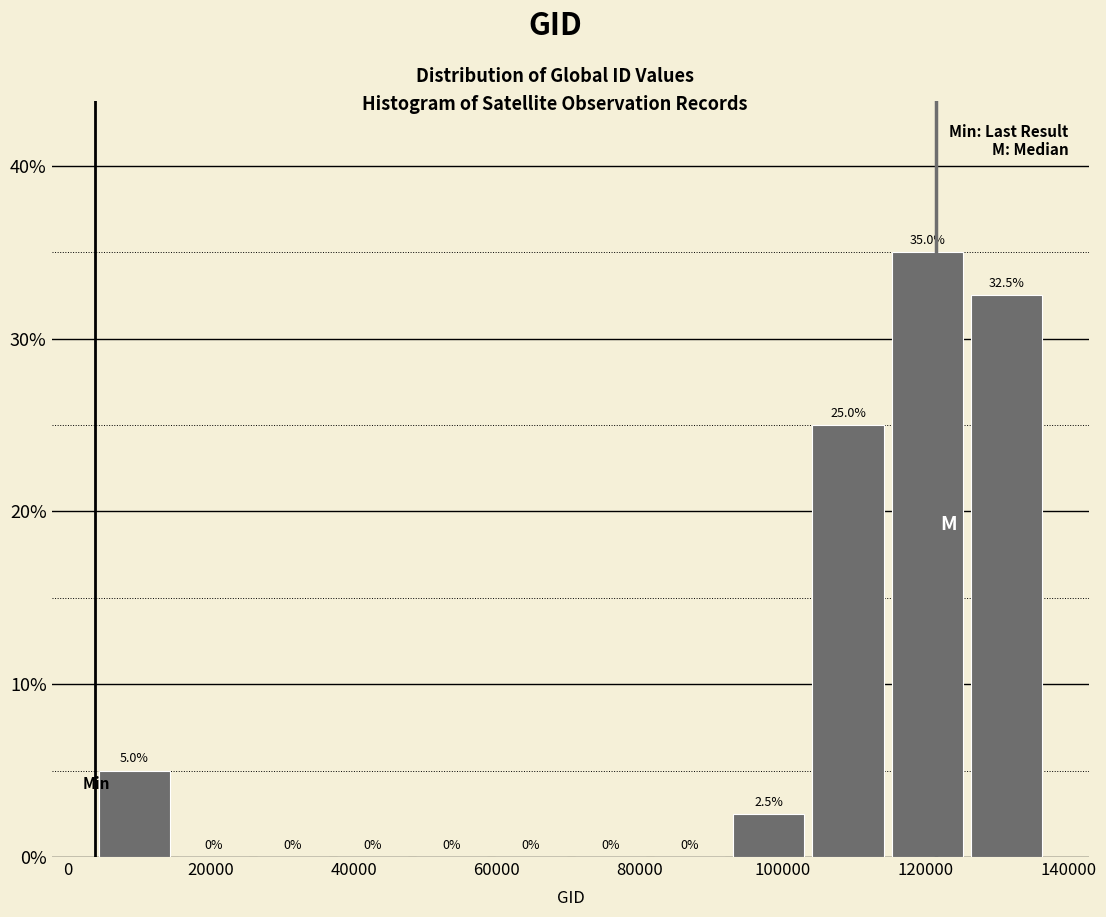

Reading left to right, transcribe this chart: for each bar, give the range it covers on the x-axis and its height. The bar edges are not printed on the chart, so give them approximately, as read against the axis.

4000 to 14000: 5.0
14000 to 26000: 0.0
26000 to 38000: 0.0
38000 to 48000: 0.0
48000 to 60000: 0.0
60000 to 70000: 0.0
70000 to 82000: 0.0
82000 to 92000: 0.0
92000 to 104000: 2.5
104000 to 114000: 25.0
114000 to 126000: 35.0
126000 to 136000: 32.5